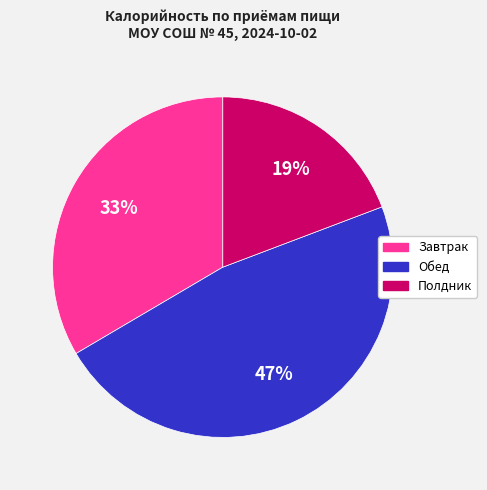

Is there any slice that represents more than half of the pie?

No